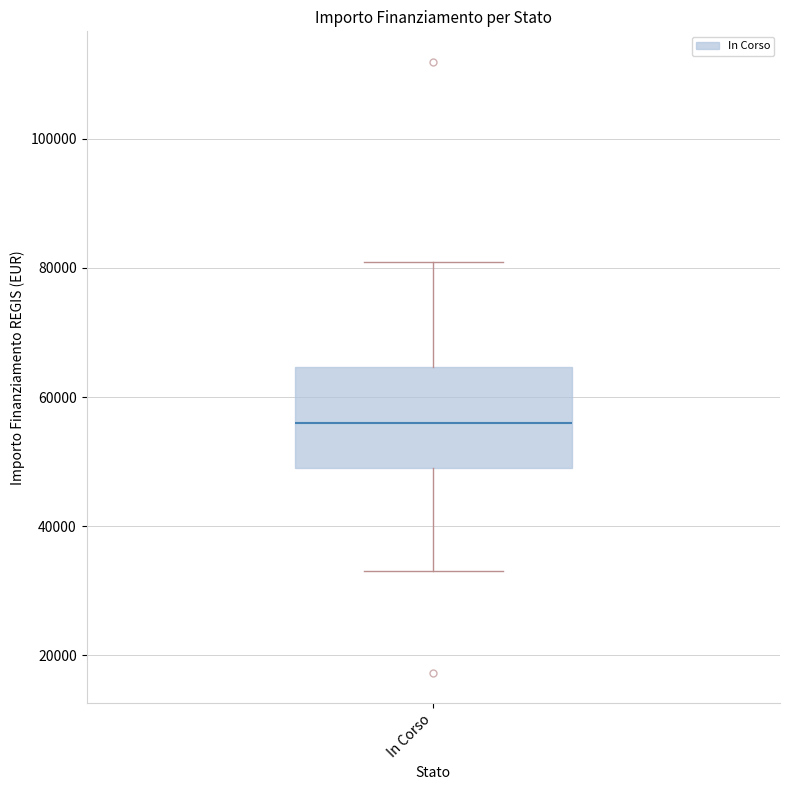

Where does the upper whisker of the box for In Corso end on the y-axis? The values are not printed on the chart, so give them approximately, as read against the axis.

80000